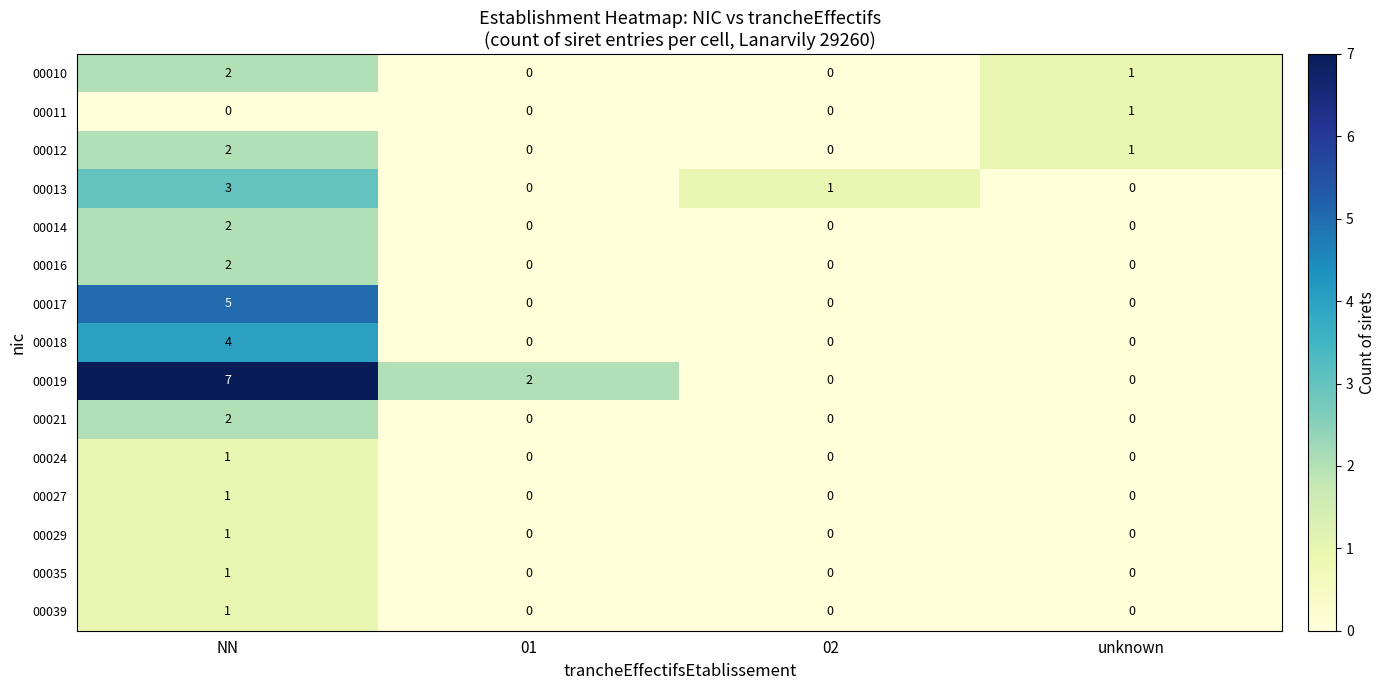

Between NN and unknown, which series saw the biggest shift?

00019